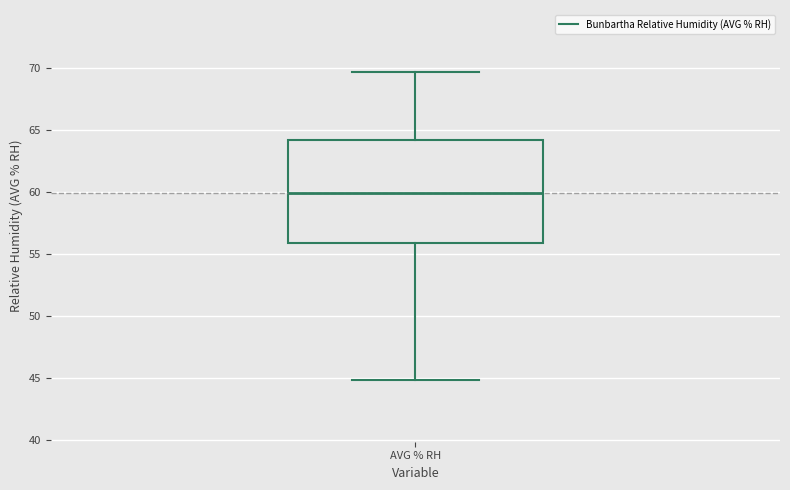

Where is the upper edge of the box for AVG % RH on the y-axis? The values are not printed on the chart, so give them approximately, as read against the axis.

64.0